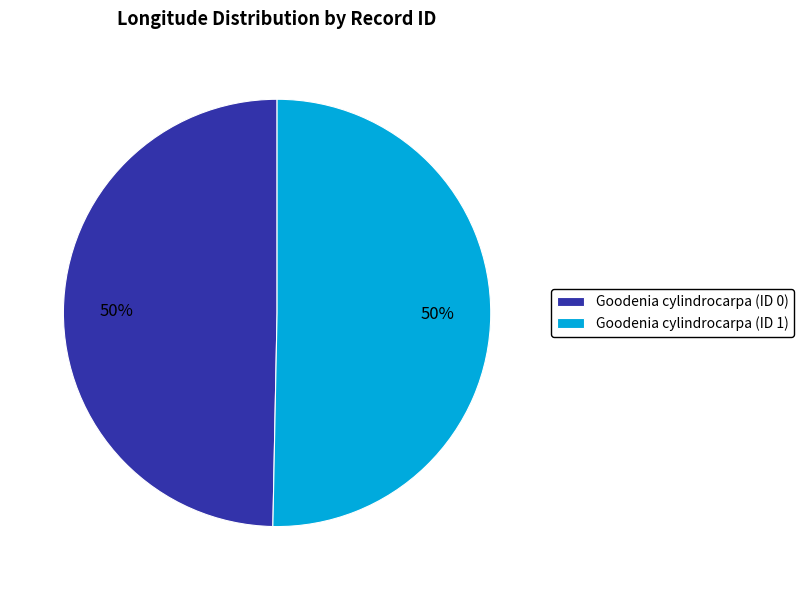

Combined, do Goodenia cylindrocarpa (ID 0) and Goodenia cylindrocarpa (ID 1) account for over 50%?

Yes